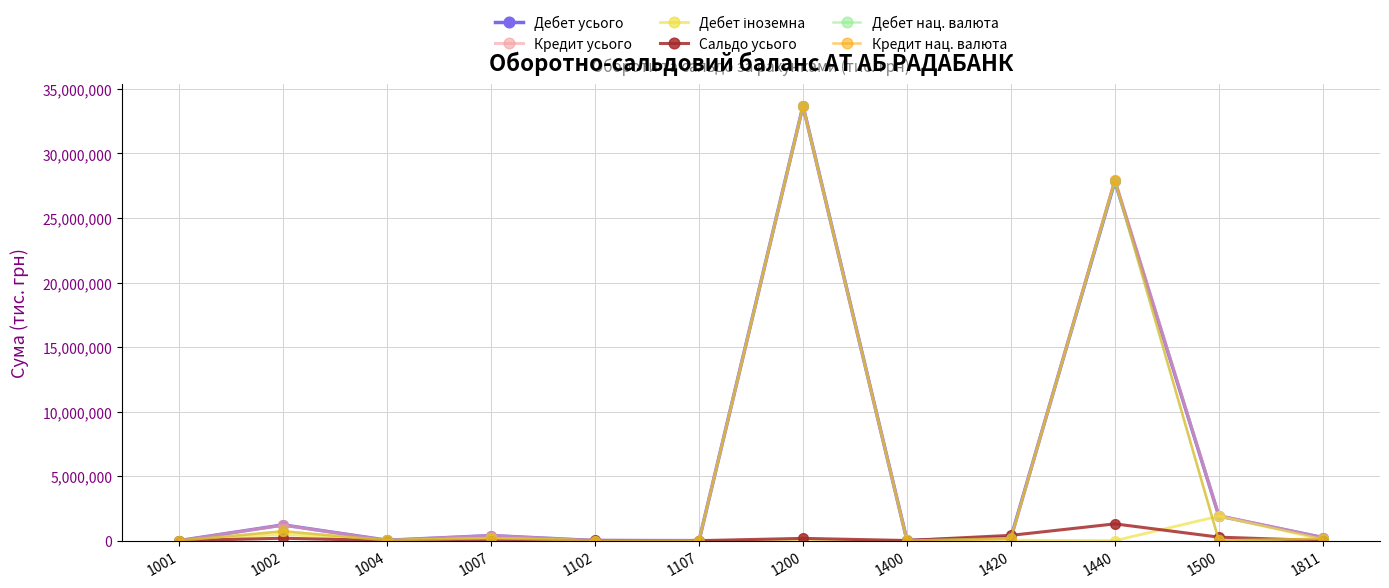

True or false: Дебет нац. валюта has a value of 146868 at 1811.

True